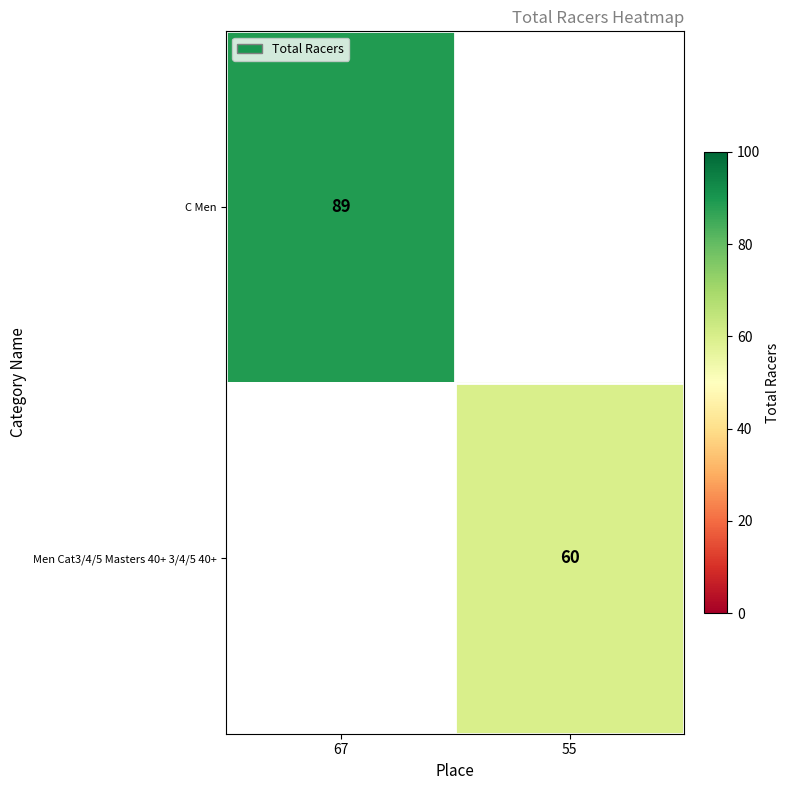

Is the value of Men Cat3/4/5 Masters 40+ 3/4/5 40+ at 55 greater than the value of C Men at 67?

No